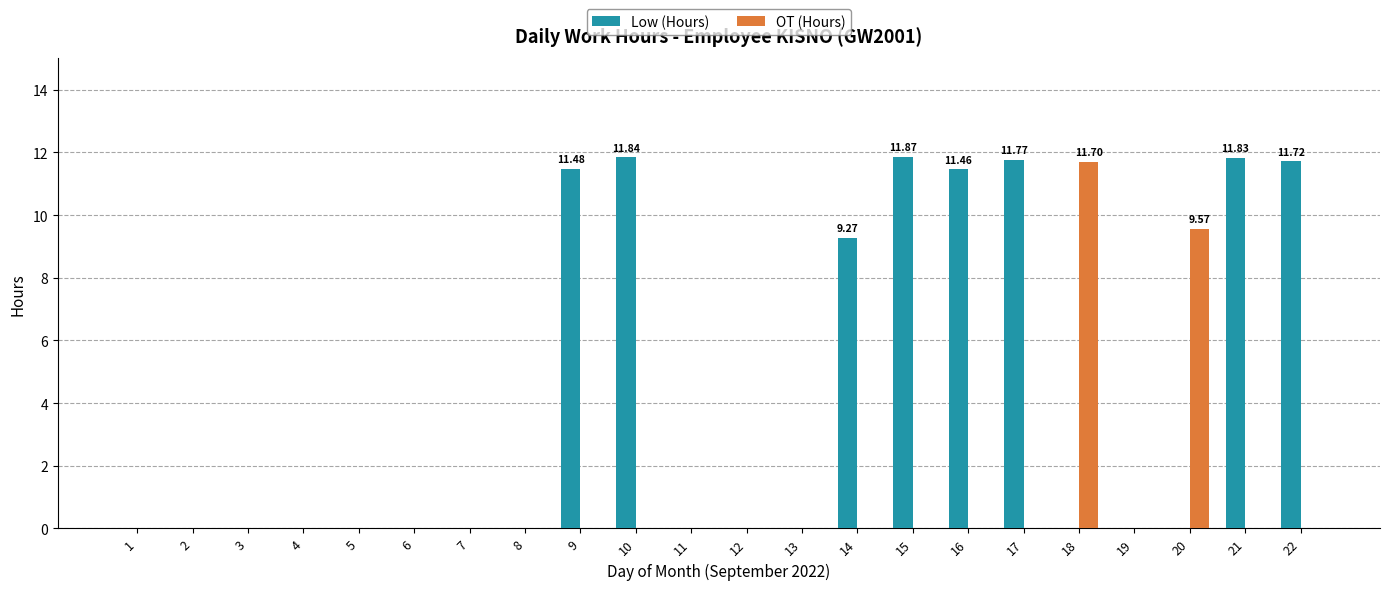

Which series has the largest range (max minus min)?

Low (Hours)